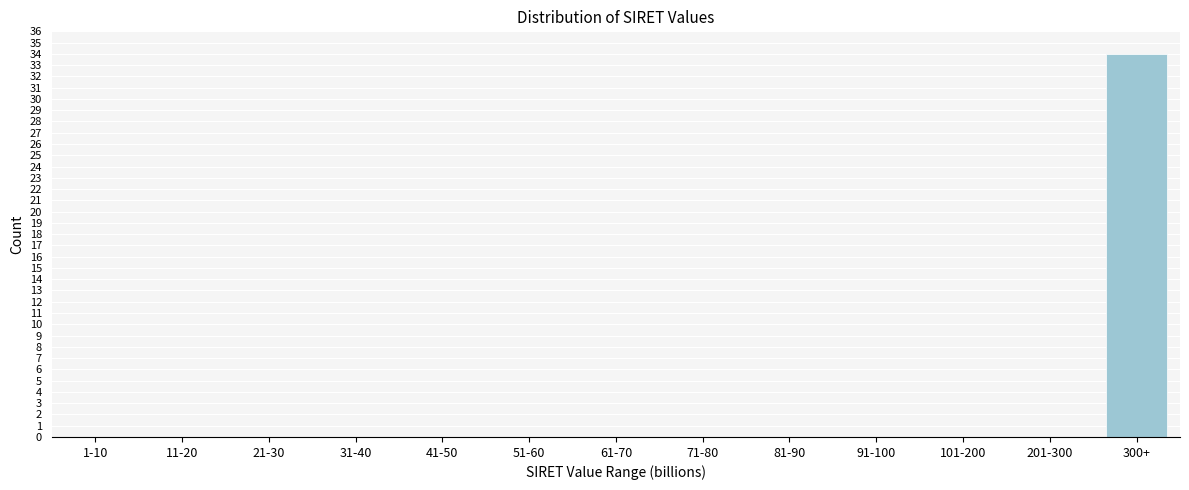

Reading left to right, extract all data points from this chart.

1-10=0	11-20=0	21-30=0	31-40=0	41-50=0	51-60=0	61-70=0	71-80=0	81-90=0	91-100=0	101-200=0	201-300=0	300+=34